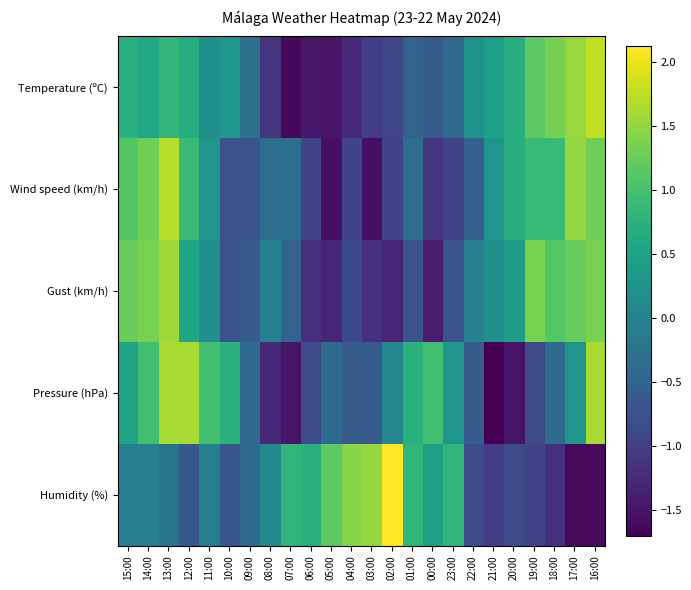

Reading right to left, what are all the values shown in this chart?

Temperature (ºC): 16:00=1.8	17:00=1.5	18:00=1.3	19:00=1.2	20:00=0.7	21:00=0.5	22:00=0.2	23:00=-0.4	00:00=-0.6	01:00=-0.5	02:00=-0.9	03:00=-1.0	04:00=-1.2	05:00=-1.5	06:00=-1.4	07:00=-1.6	08:00=-1.1	09:00=-0.3	10:00=0.3	11:00=0.2	12:00=0.7	13:00=0.8	14:00=0.6	15:00=0.7
Wind speed (km/h): 16:00=1.3	17:00=1.5	18:00=0.9	19:00=0.9	20:00=0.7	21:00=0.3	22:00=-0.5	23:00=-0.9	00:00=-1.1	01:00=-0.3	02:00=-0.9	03:00=-1.5	04:00=-0.9	05:00=-1.5	06:00=-0.9	07:00=-0.3	08:00=-0.3	09:00=-0.7	10:00=-0.7	11:00=0.3	12:00=0.9	13:00=1.7	14:00=1.3	15:00=1.1
Gust (km/h): 16:00=1.4	17:00=1.2	18:00=1.1	19:00=1.4	20:00=0.4	21:00=0.2	22:00=-0.0	23:00=-0.7	00:00=-1.4	01:00=-0.7	02:00=-1.3	03:00=-1.2	04:00=-0.8	05:00=-1.3	06:00=-1.2	07:00=-0.5	08:00=-0.0	09:00=-0.6	10:00=-0.7	11:00=0.2	12:00=0.5	13:00=1.6	14:00=1.4	15:00=1.2
Pressure (hPa): 16:00=1.6	17:00=0.3	18:00=-0.4	19:00=-0.8	20:00=-1.5	21:00=-1.7	22:00=-0.6	23:00=0.3	00:00=1.0	01:00=0.7	02:00=0.1	03:00=-0.6	04:00=-0.6	05:00=-0.4	06:00=-0.8	07:00=-1.5	08:00=-1.3	09:00=-0.4	10:00=0.7	11:00=1.0	12:00=1.6	13:00=1.6	14:00=1.0	15:00=0.5
Humidity (%): 16:00=-1.6	17:00=-1.6	18:00=-1.2	19:00=-0.9	20:00=-0.8	21:00=-1.0	22:00=-0.8	23:00=0.8	00:00=0.5	01:00=0.8	02:00=2.1	03:00=1.5	04:00=1.4	05:00=1.2	06:00=0.7	07:00=0.8	08:00=0.1	09:00=-0.4	10:00=-0.7	11:00=-0.0	12:00=-0.7	13:00=-0.2	14:00=-0.0	15:00=-0.0